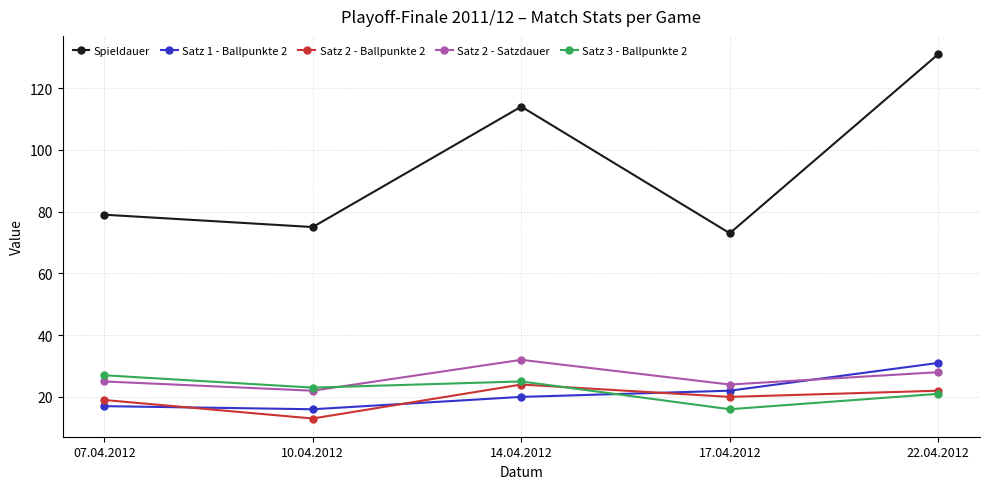

What is the label of the 3rd point from the right?

14.04.2012